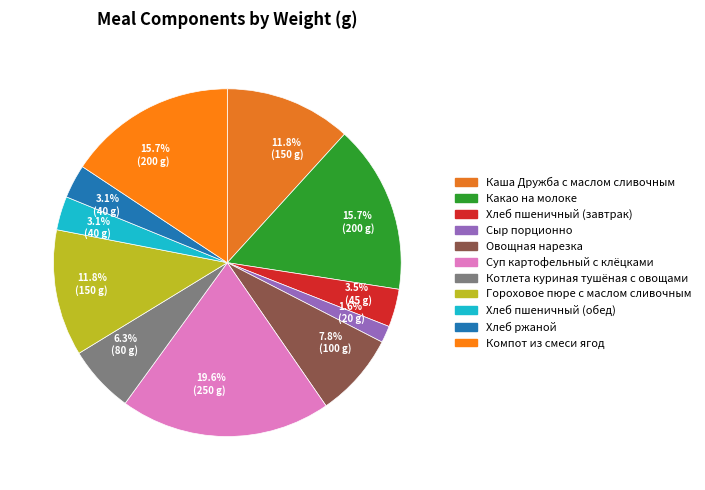

Rank the categories by value from highest to lowest.

Суп картофельный с клёцками, Какао на молоке, Компот из смеси ягод, Каша Дружба с маслом сливочным, Гороховое пюре с маслом сливочным, Овощная нарезка, Котлета куриная тушёная с овощами, Хлеб пшеничный (завтрак), Хлеб пшеничный (обед), Хлеб ржаной, Сыр порционно